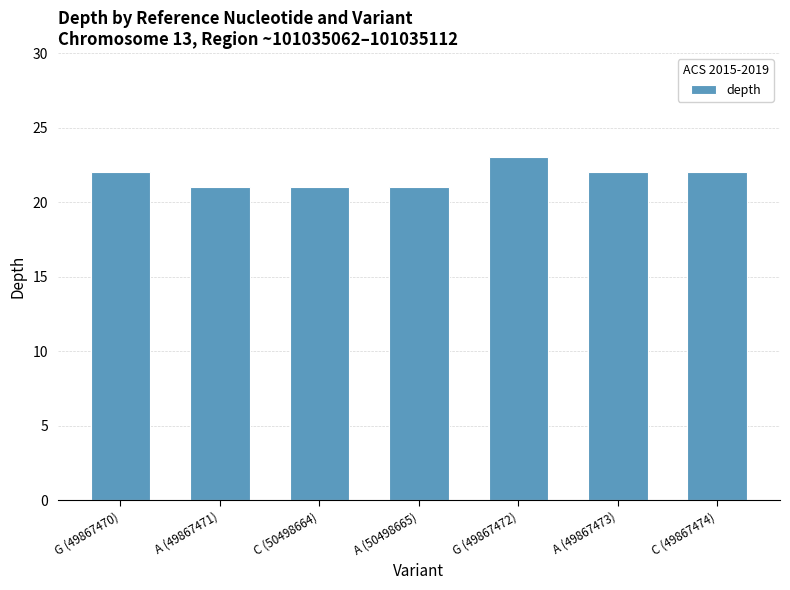

Read the value at A (49867471).

21